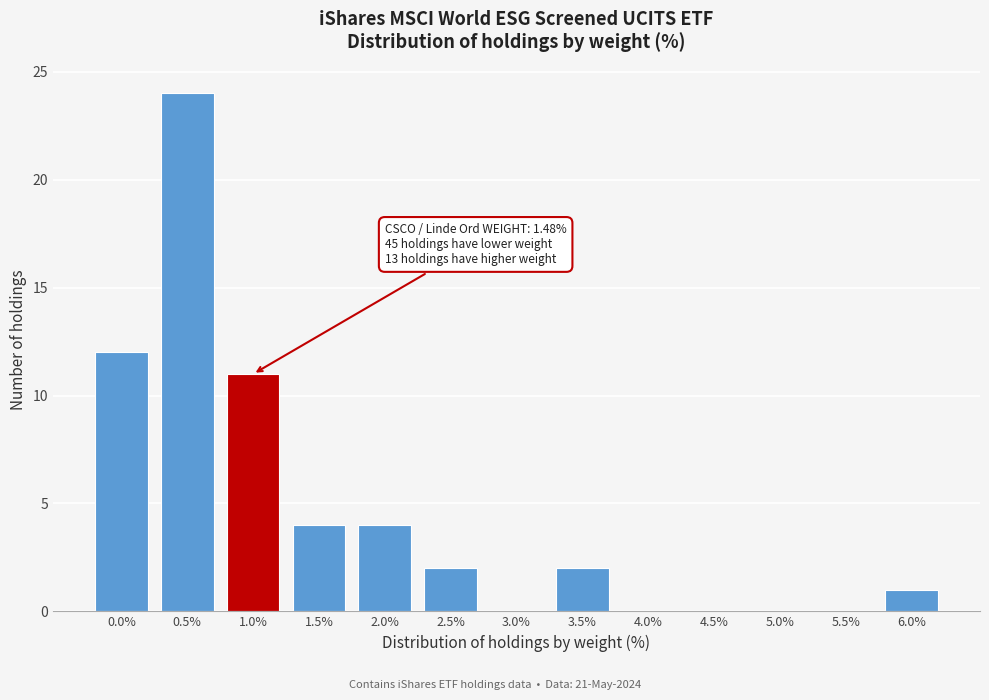

Reading right to left, extract all data points from this chart.

6.0%=1	5.5%=0	5.0%=0	4.5%=0	4.0%=0	3.5%=2	3.0%=0	2.5%=2	2.0%=4	1.5%=4	1.0%=11	0.5%=24	0.0%=12